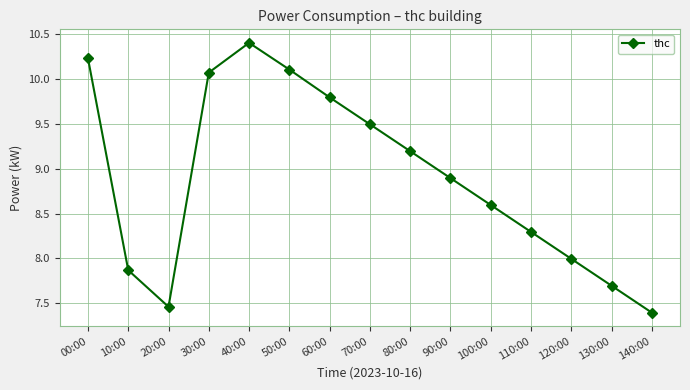

At which category does the chart reach its minimum across all series?

140:00